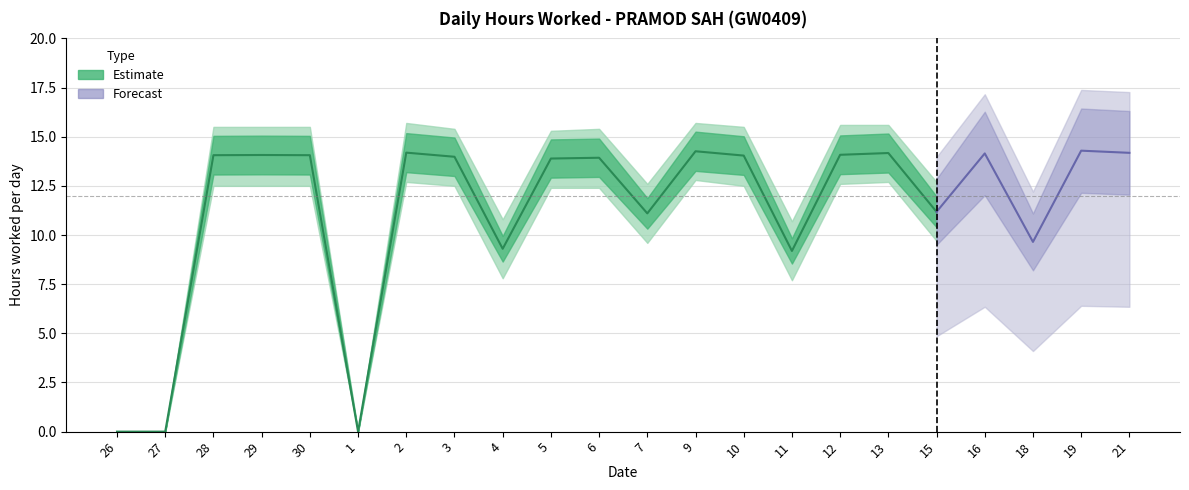

What is the value of the lower_band point at the 3rd from the left?

12.5